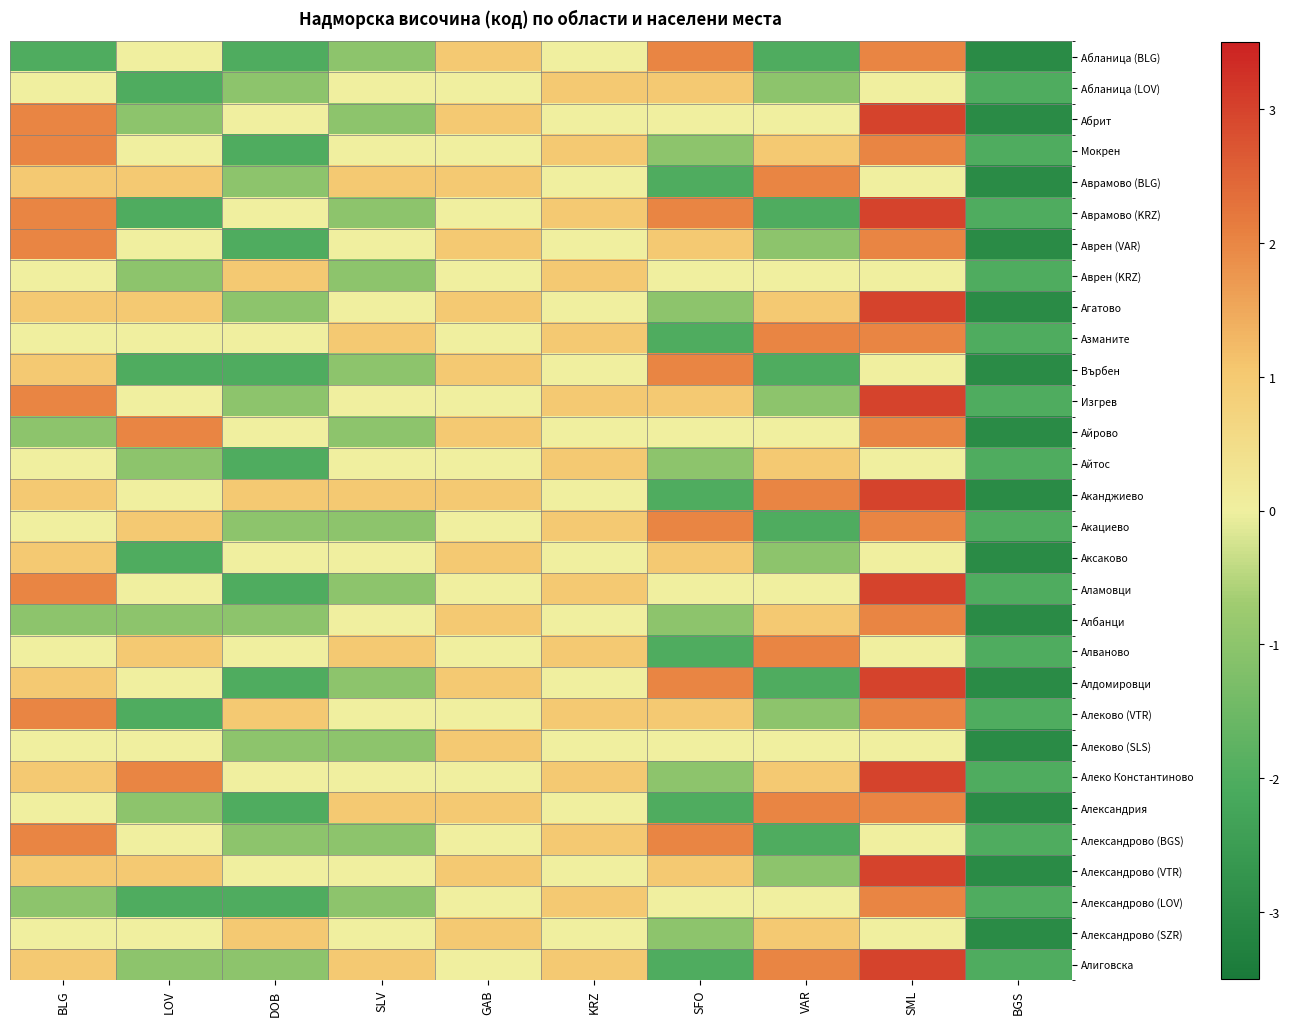

Which has a higher value, SLV or SFO?

SFO